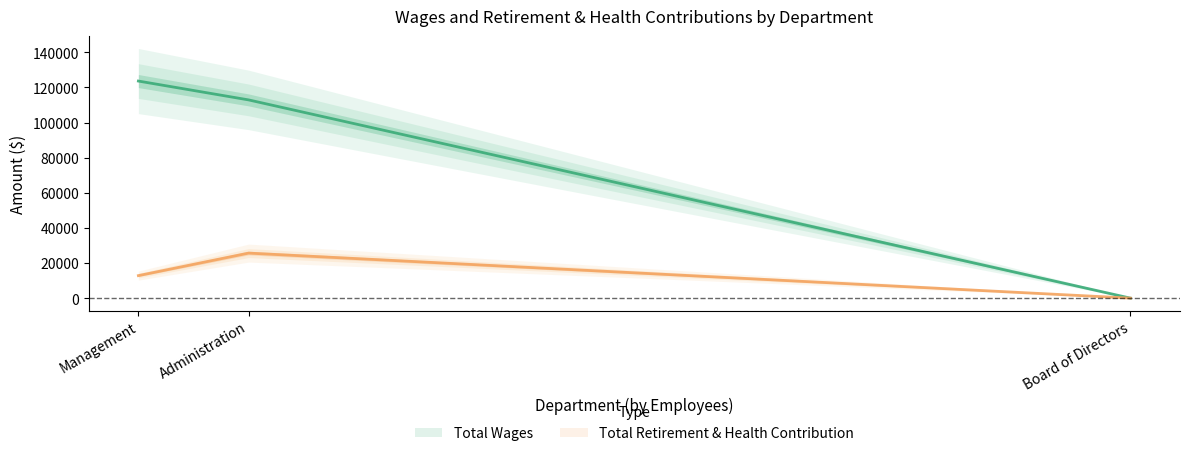

Reading left to right, transcribe all the data shown in this chart.

Total Wages: Management=123636	Administration=112900	Board of Directors=0
Total Retirement & Health Contribution: Management=12828	Administration=25656	Board of Directors=0